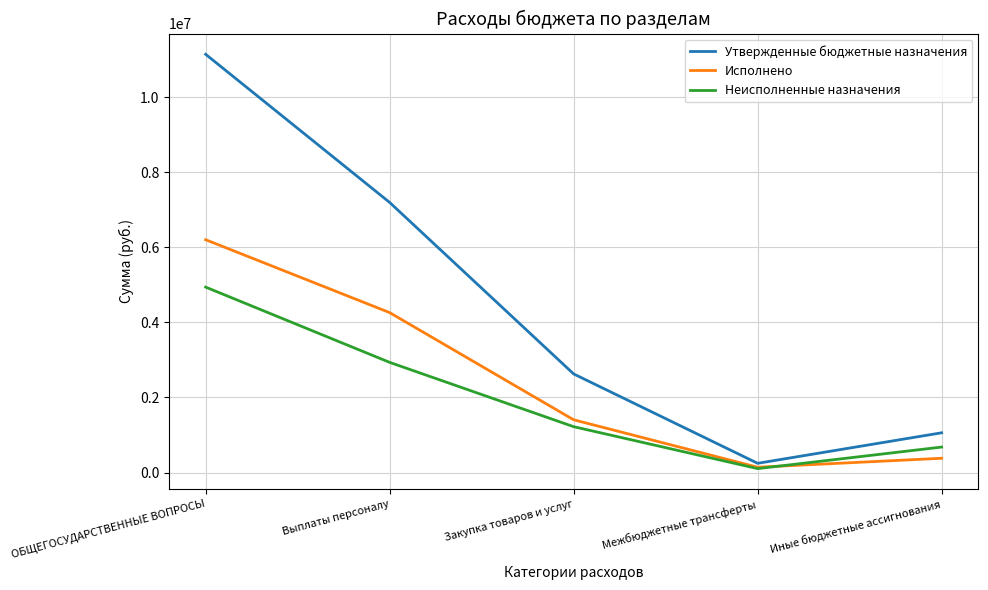

The value of Утвержденные бюджетные назначения at Иные бюджетные ассигнования is 1059077.6. True or false?

True